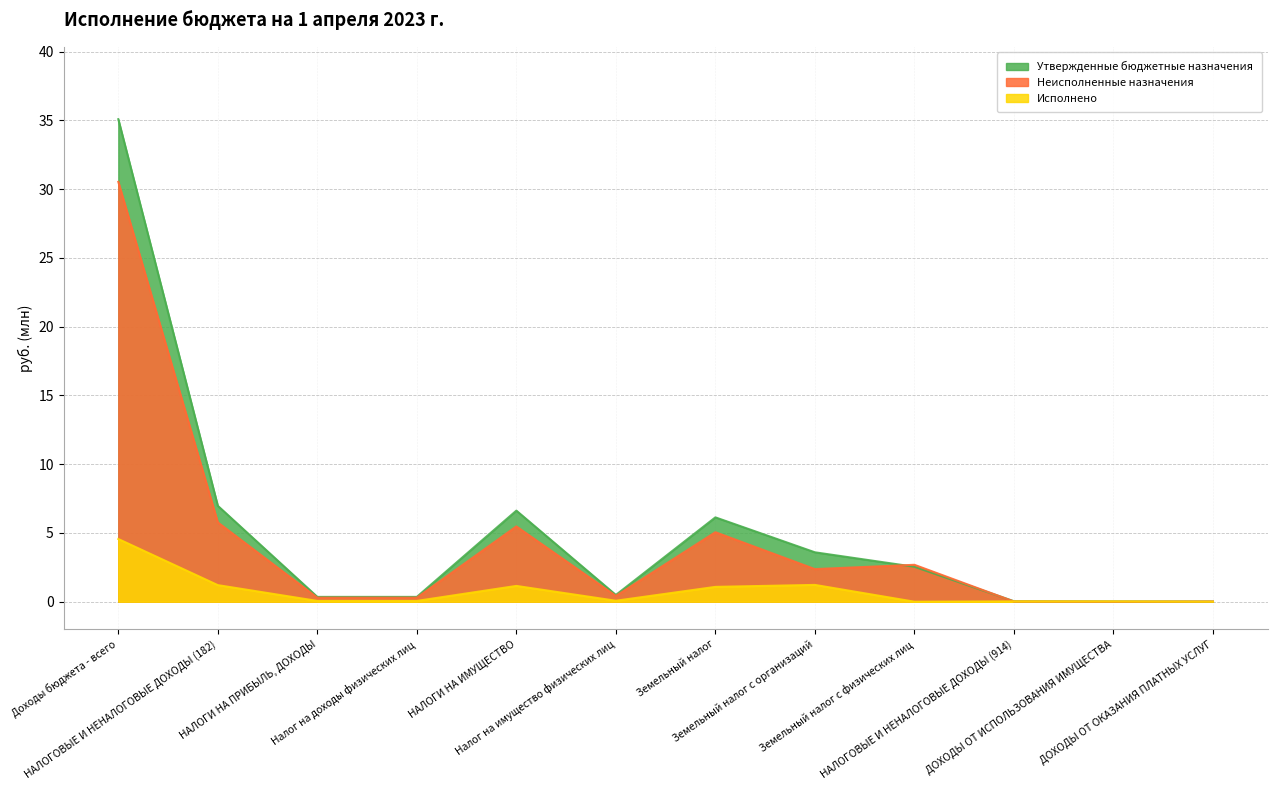

What is the sum of all Неисполненные назначения values?

52.9